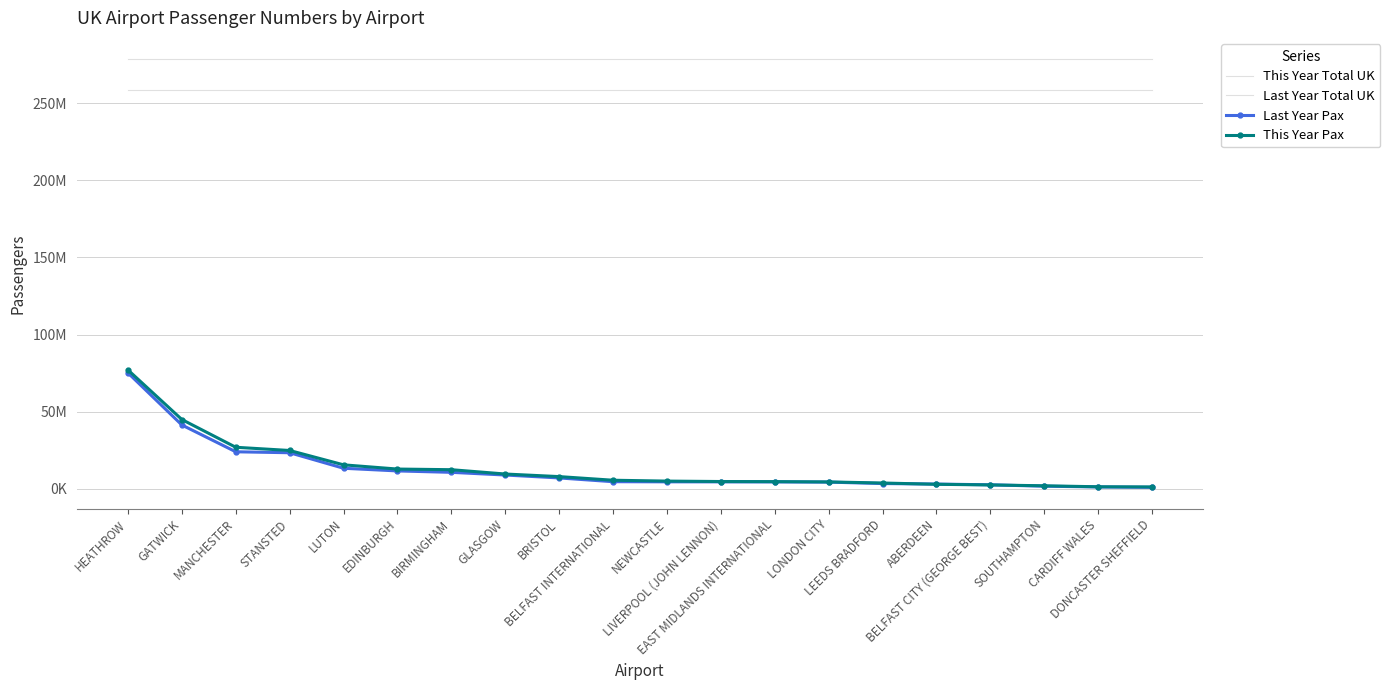

True or false: Last Year Total UK has more than 0 interior local peaks.

False